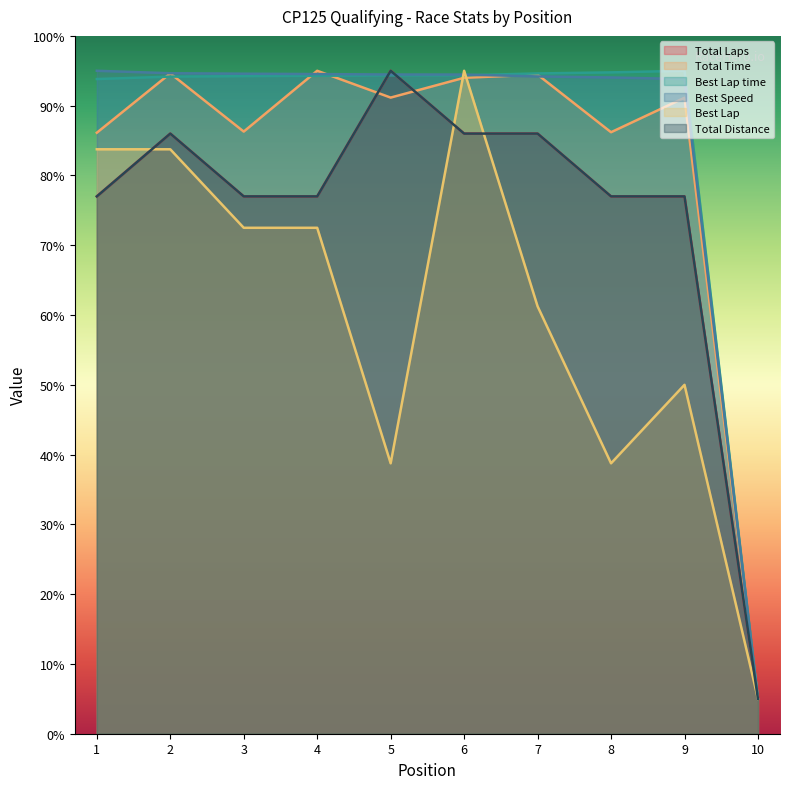

After their last crossing, which series has the higher values: Best Speed or Best Lap?

Best Speed